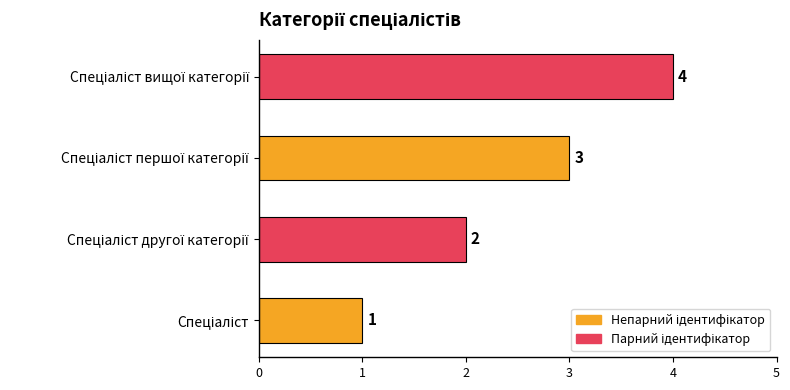

What is the greatest value displayed?

4